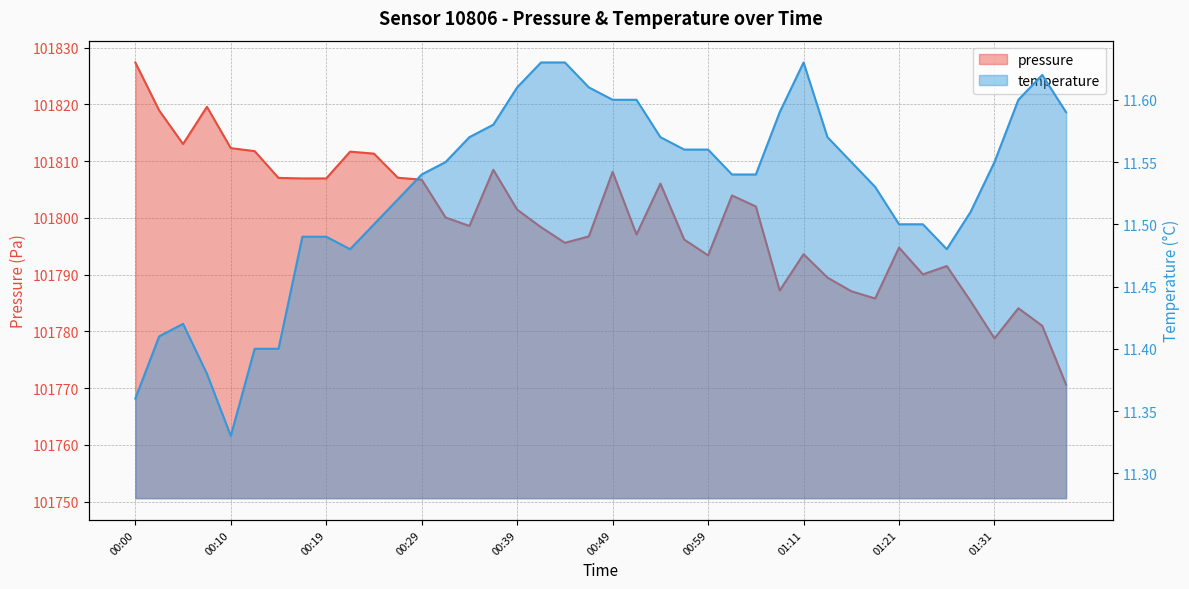

Where is the first local maximum for temperature?

00:05